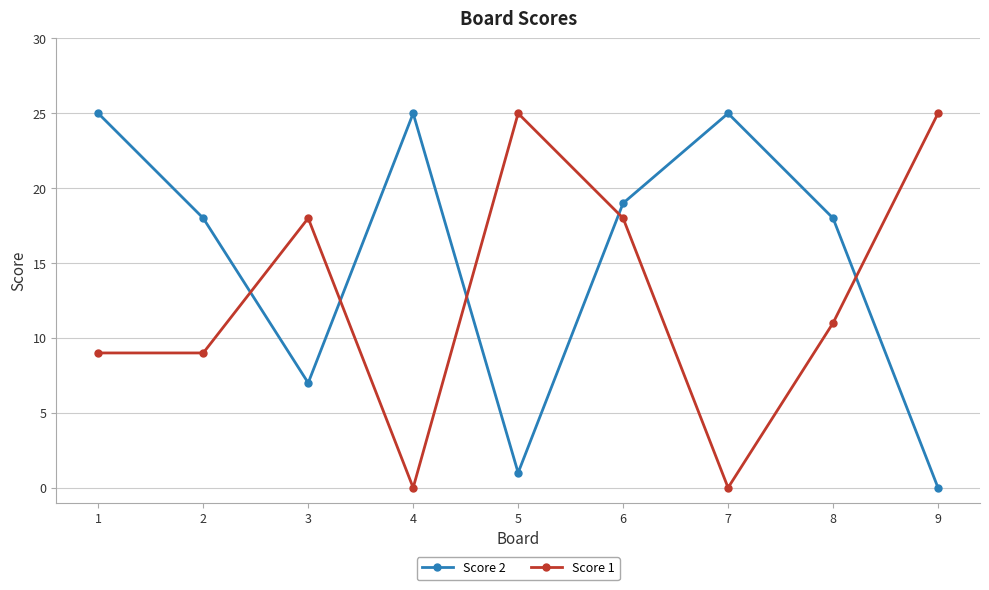

The Score 2 series shows 1 at 5. True or false?

True